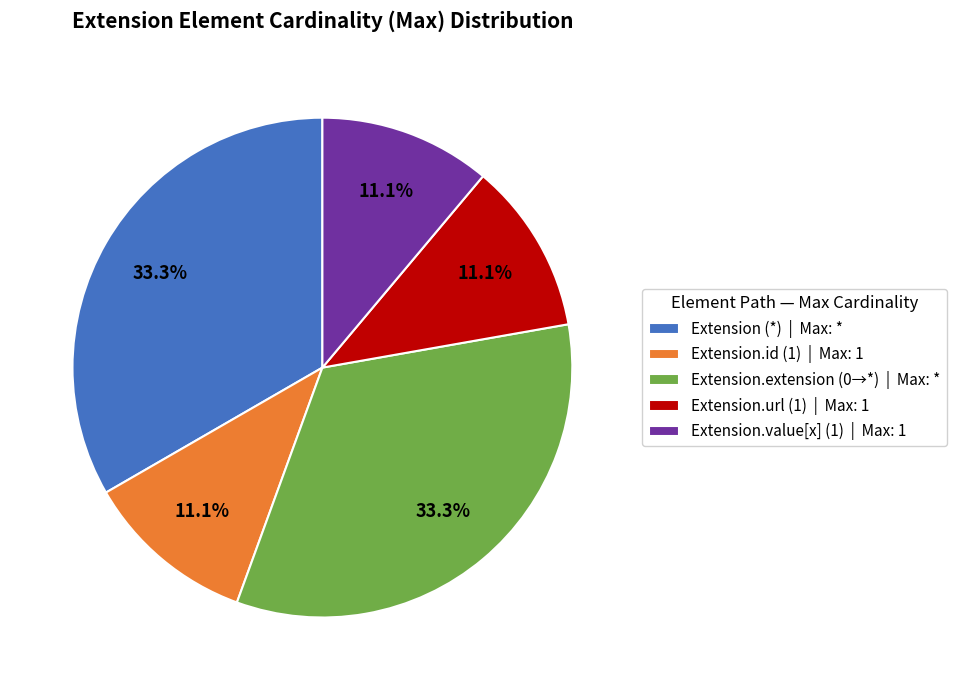

How many segments does this pie chart have?

5